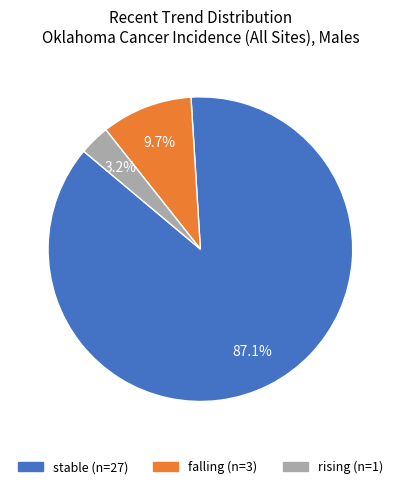

The falling slice represents 1% of the pie. True or false?

False